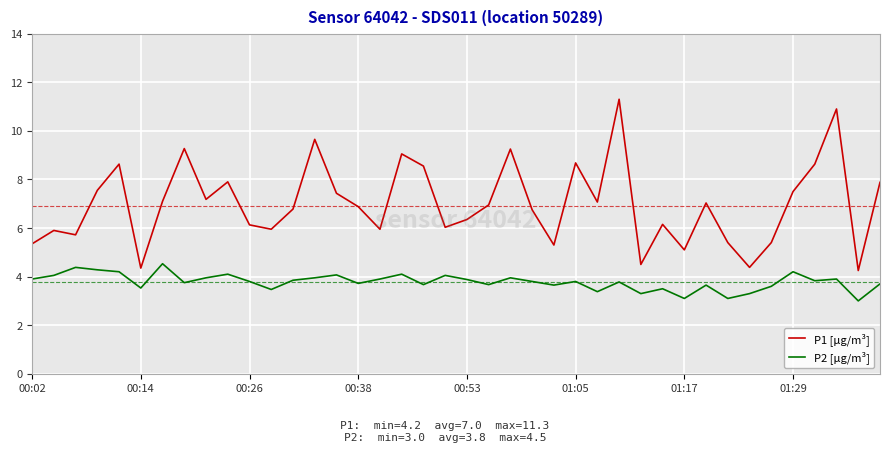

True or false: P2 [µg/m³] and P1 [µg/m³] intersect in this chart.

False